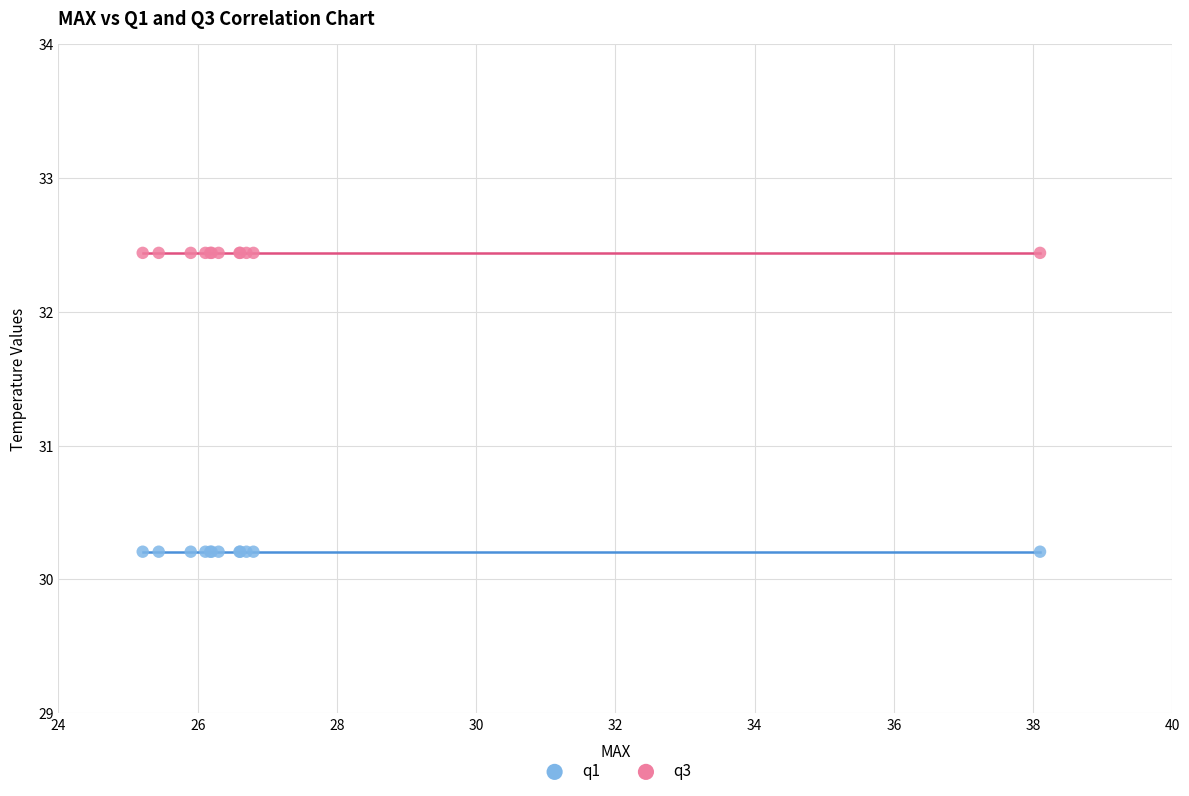

Which series reaches the maximum Y coordinate?

q3